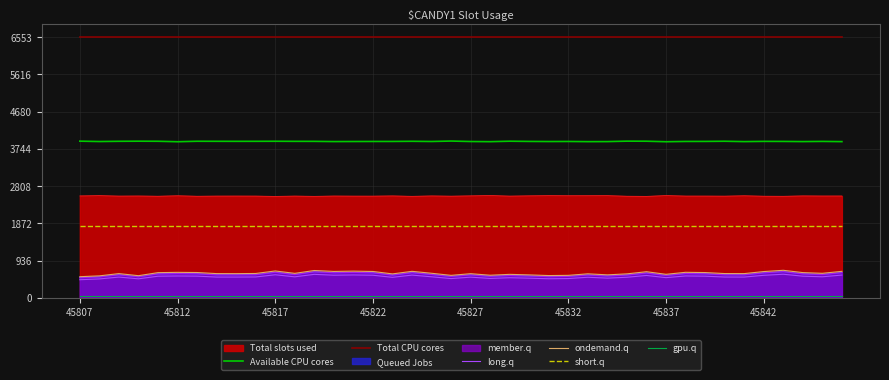

How many interior local valleys does the Available CPU cores series have?

11